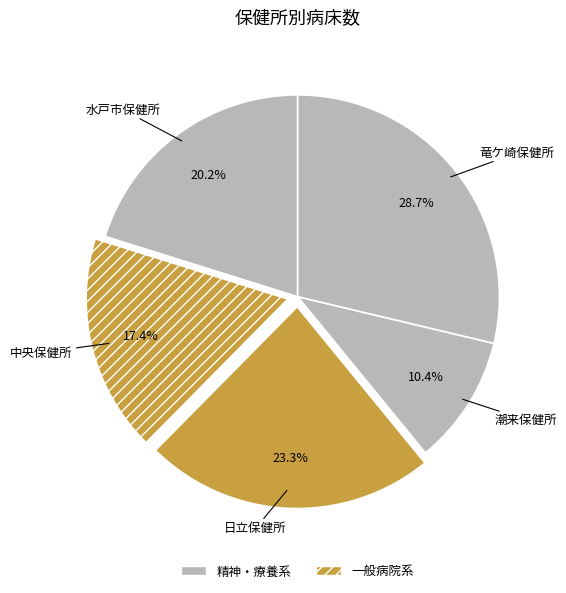

How many slices are in this pie chart?

5